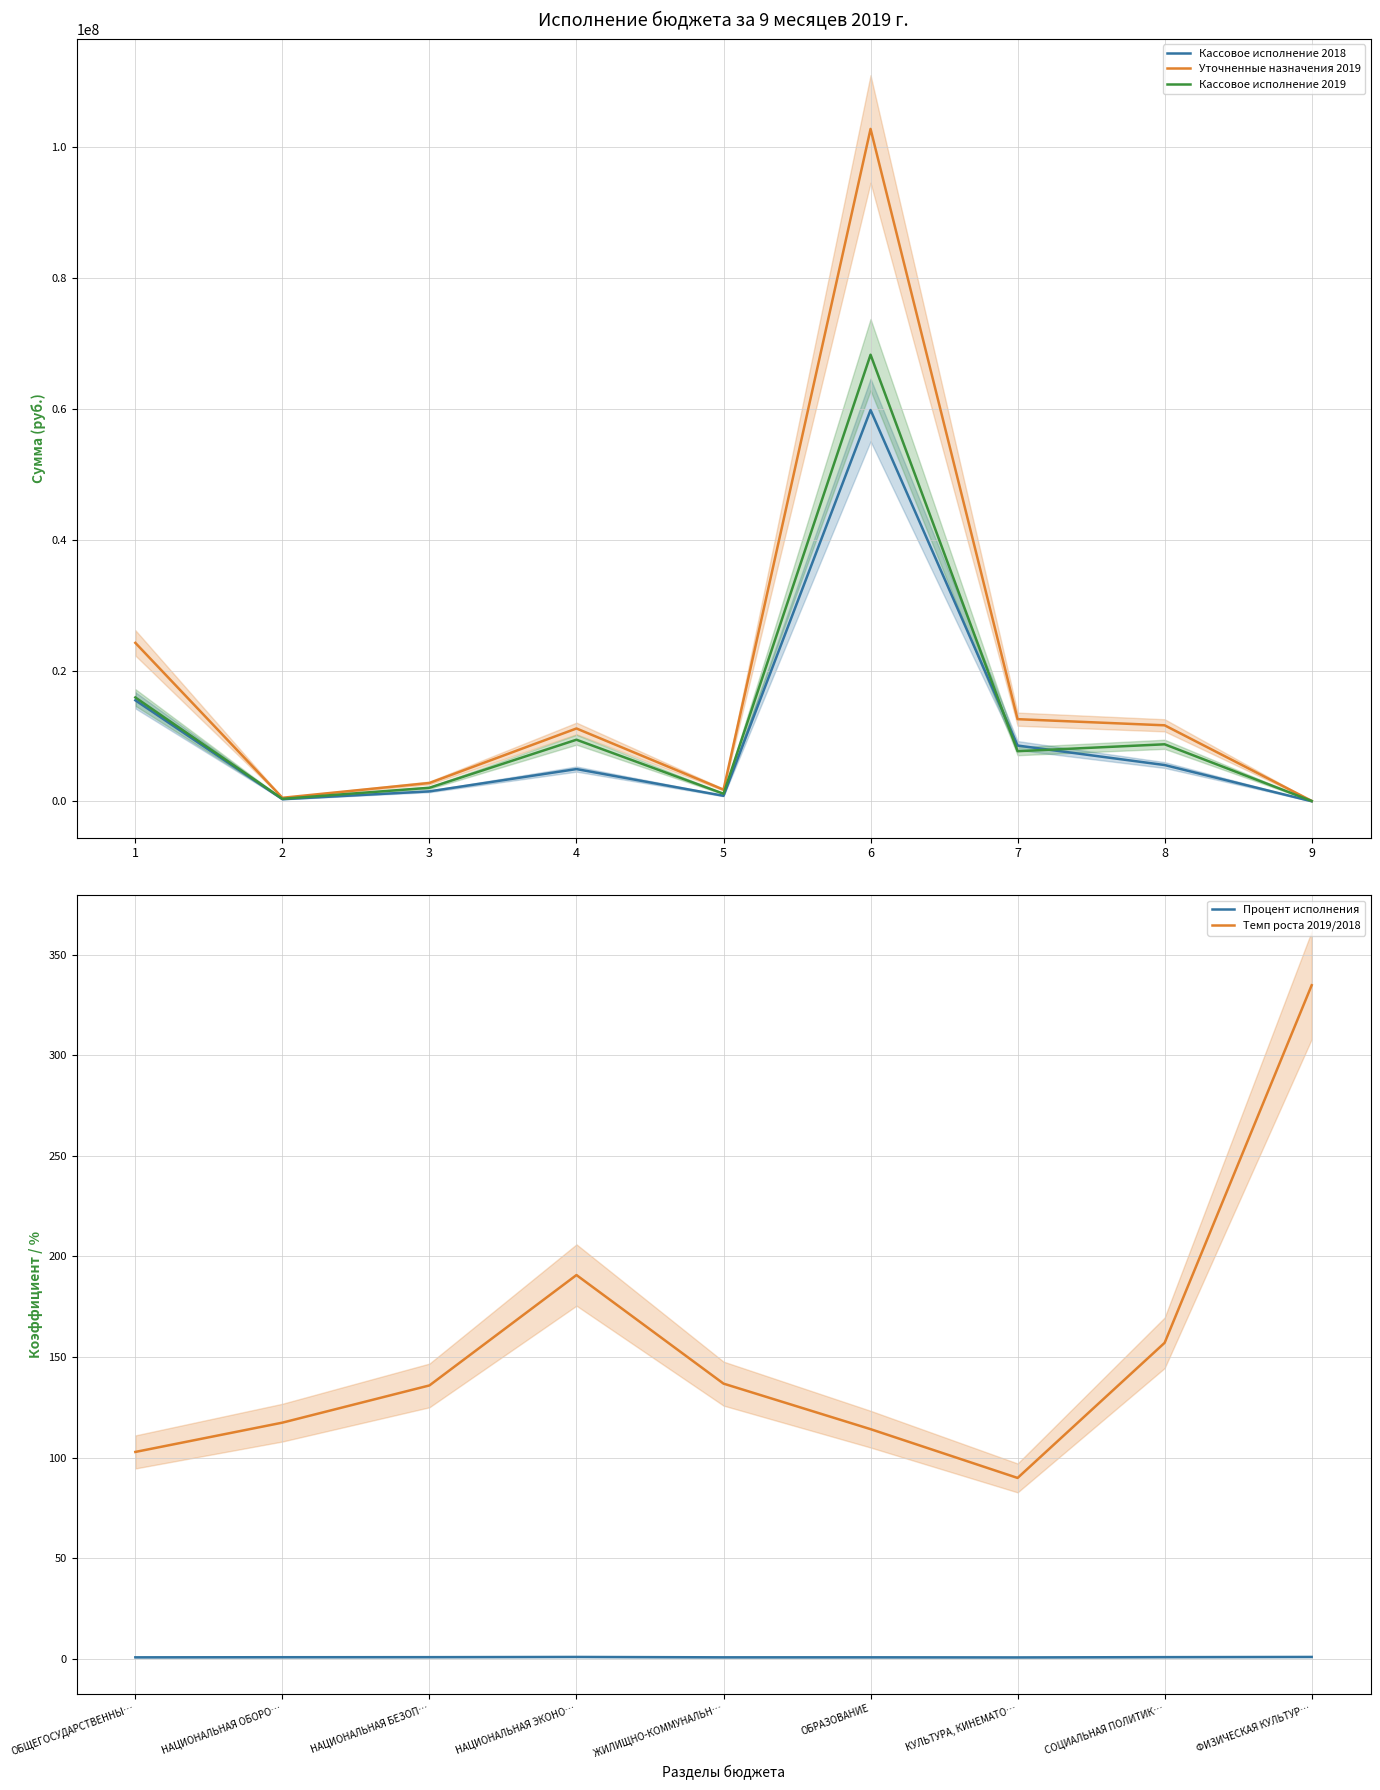

True or false: Процент исполнения and Темп роста 2019/2018 cross at least once.

False